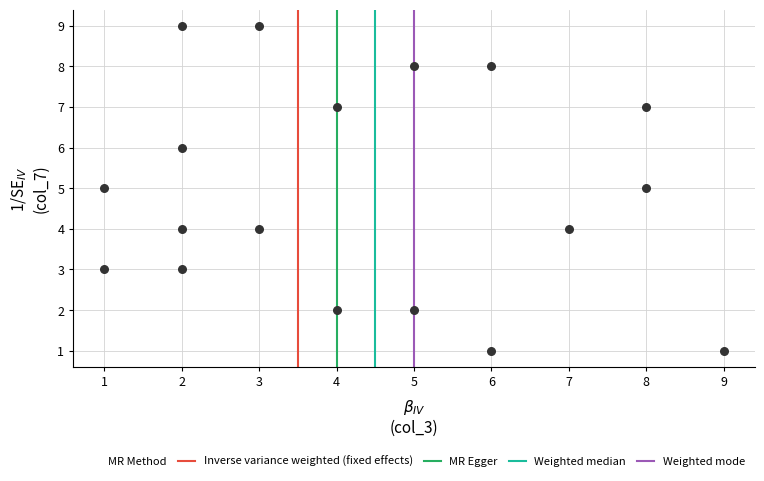

What is the range of X values (max minus min)?

8